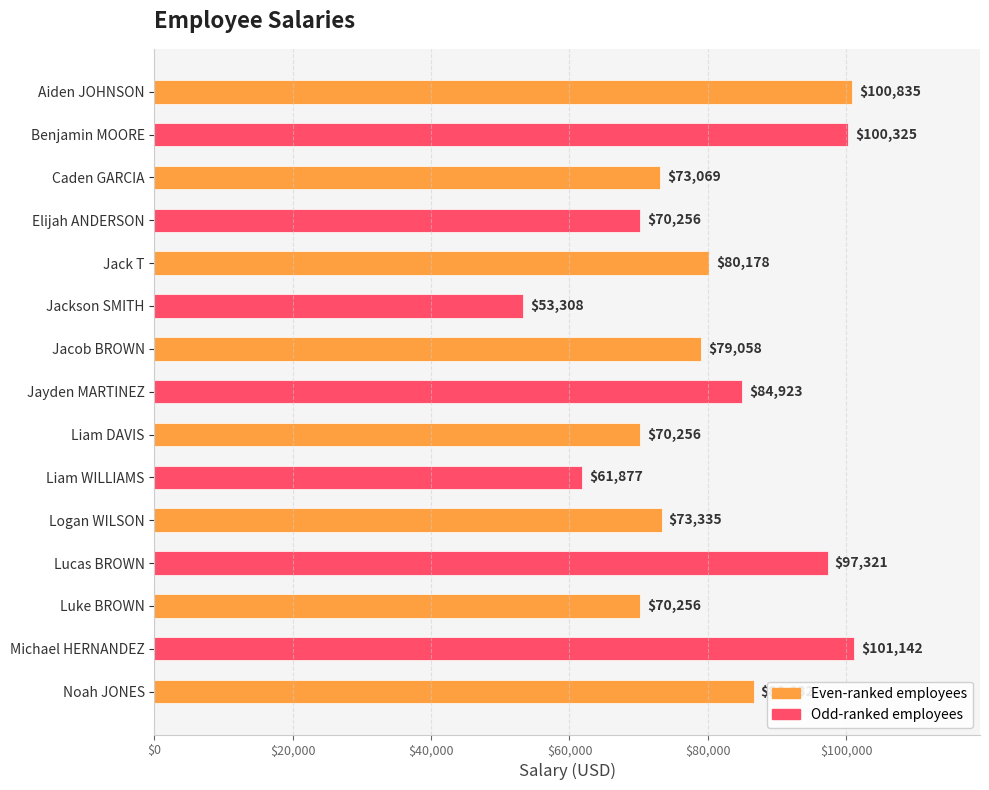

The chart shows a value of 31737 at Benjamin MOORE. True or false?

False